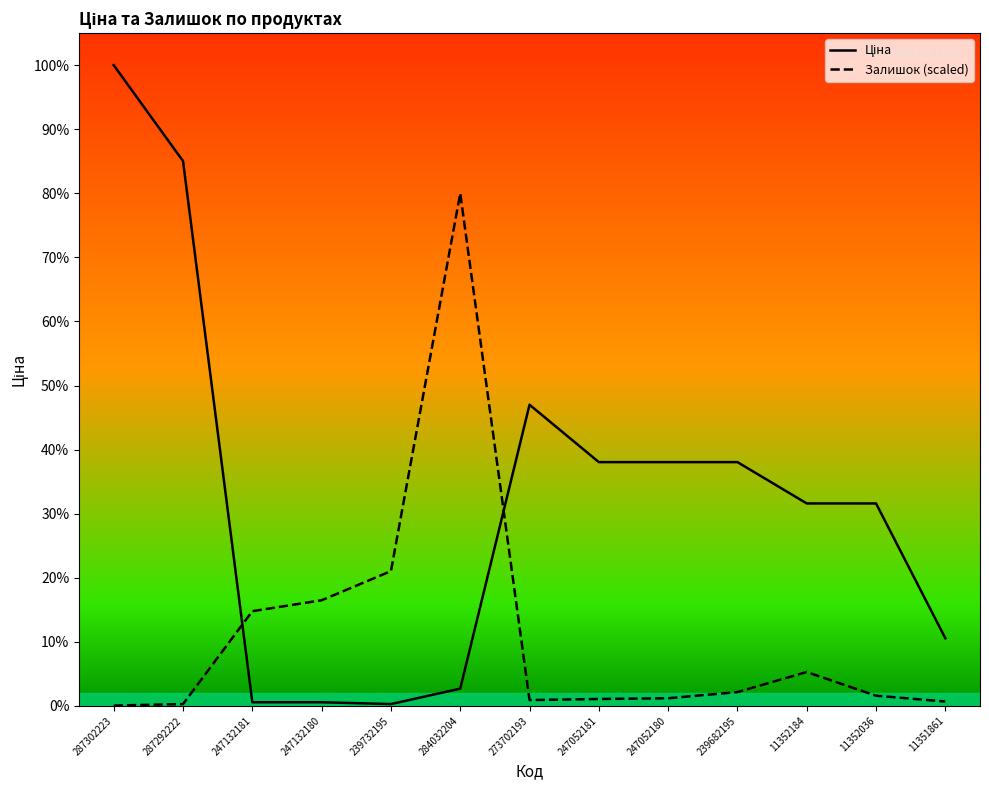

What position from the left is 273702193?

7